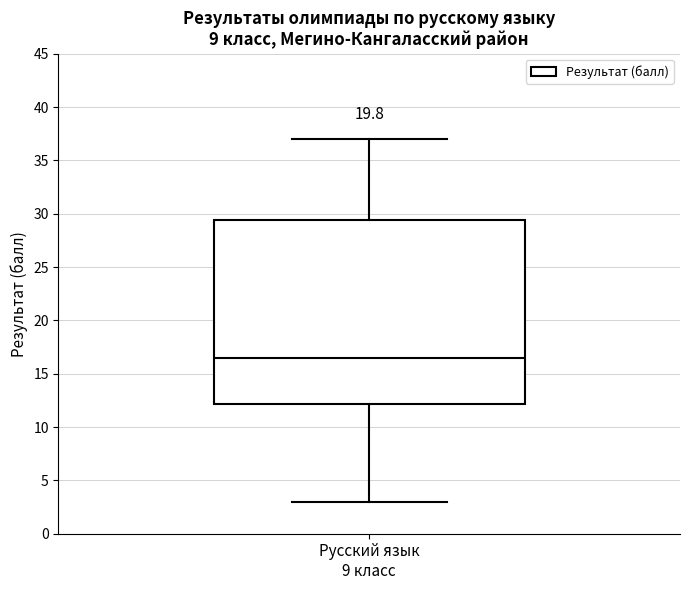

Where is the upper edge of the box for Русский язык 9 класс on the y-axis? The values are not printed on the chart, so give them approximately, as read against the axis.

29.5